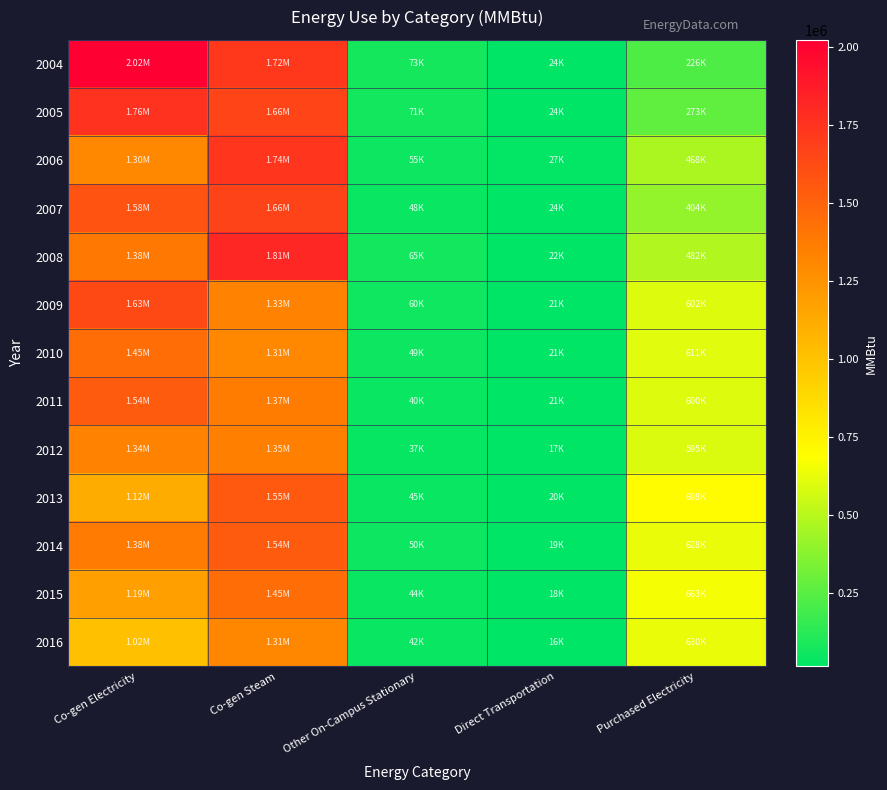

Reading left to right, transcribe all the data shown in this chart.

2004: Co-gen Electricity=2021307.0	Co-gen Steam=1721961.7	Other On-Campus Stationary=73436.0	Direct Transportation=23830.4	Purchased Electricity=226105.9
2005: Co-gen Electricity=1760616.9	Co-gen Steam=1659849.9	Other On-Campus Stationary=70689.0	Direct Transportation=23822.5	Purchased Electricity=272898.4
2006: Co-gen Electricity=1301255.5	Co-gen Steam=1738450.3	Other On-Campus Stationary=54825.0	Direct Transportation=26892.6	Purchased Electricity=468149.0
2007: Co-gen Electricity=1580065.8	Co-gen Steam=1661193.1	Other On-Campus Stationary=47724.0	Direct Transportation=23750.7	Purchased Electricity=404395.0
2008: Co-gen Electricity=1382312.8	Co-gen Steam=1812463.5	Other On-Campus Stationary=65296.0	Direct Transportation=21743.1	Purchased Electricity=481631.1
2009: Co-gen Electricity=1632525.6	Co-gen Steam=1329598.0	Other On-Campus Stationary=59946.1	Direct Transportation=21425.5	Purchased Electricity=602396.2
2010: Co-gen Electricity=1447778.6	Co-gen Steam=1307785.7	Other On-Campus Stationary=49005.1	Direct Transportation=21466.9	Purchased Electricity=611140.0
2011: Co-gen Electricity=1540965.7	Co-gen Steam=1369531.5	Other On-Campus Stationary=40212.6	Direct Transportation=21184.2	Purchased Electricity=600192.3
2012: Co-gen Electricity=1335522.6	Co-gen Steam=1349278.1	Other On-Campus Stationary=36826.7	Direct Transportation=16944.7	Purchased Electricity=594717.2
2013: Co-gen Electricity=1120148.6	Co-gen Steam=1550975.1	Other On-Campus Stationary=44792.8	Direct Transportation=19660.8	Purchased Electricity=698388.3
2014: Co-gen Electricity=1376764.6	Co-gen Steam=1536442.1	Other On-Campus Stationary=50485.1	Direct Transportation=19161.1	Purchased Electricity=627878.3
2015: Co-gen Electricity=1186059.3	Co-gen Steam=1445966.7	Other On-Campus Stationary=44203.5	Direct Transportation=18188.7	Purchased Electricity=663318.9
2016: Co-gen Electricity=1016092.8	Co-gen Steam=1308698.8	Other On-Campus Stationary=41712.5	Direct Transportation=16419.2	Purchased Electricity=629616.4